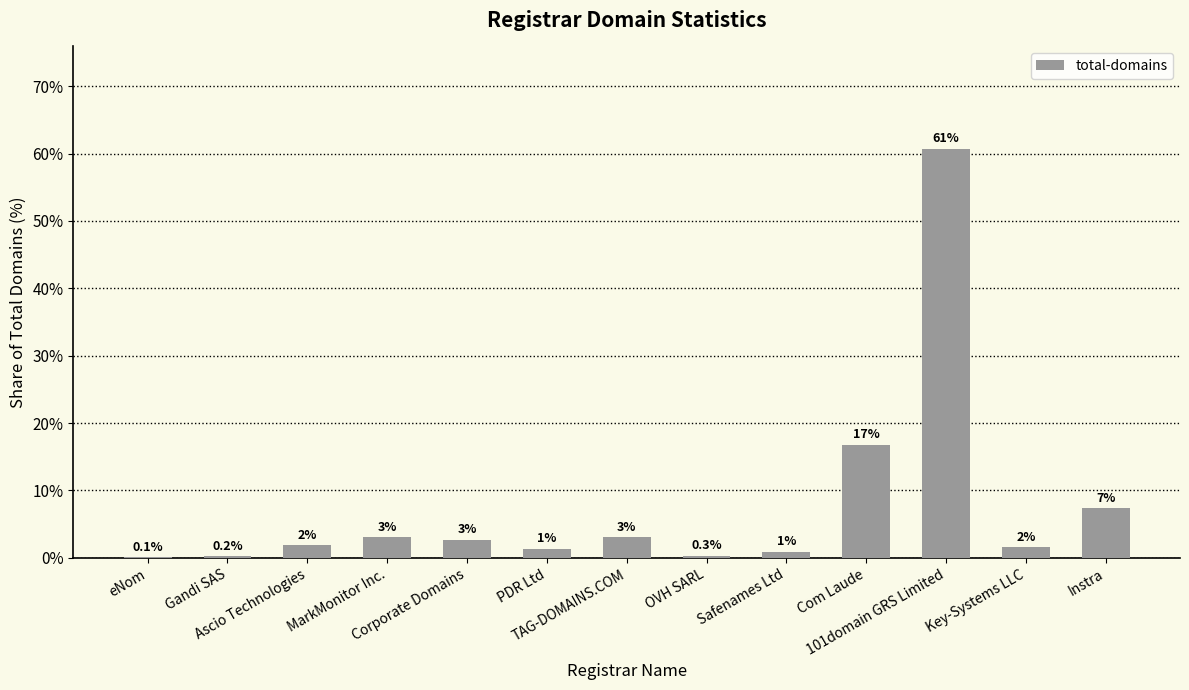

Reading right to left, list all the values displayed in this chart.

7.3	1.5	60.7	16.8	0.9	0.3	3.1	1.3	2.7	3.1	1.9	0.2	0.1